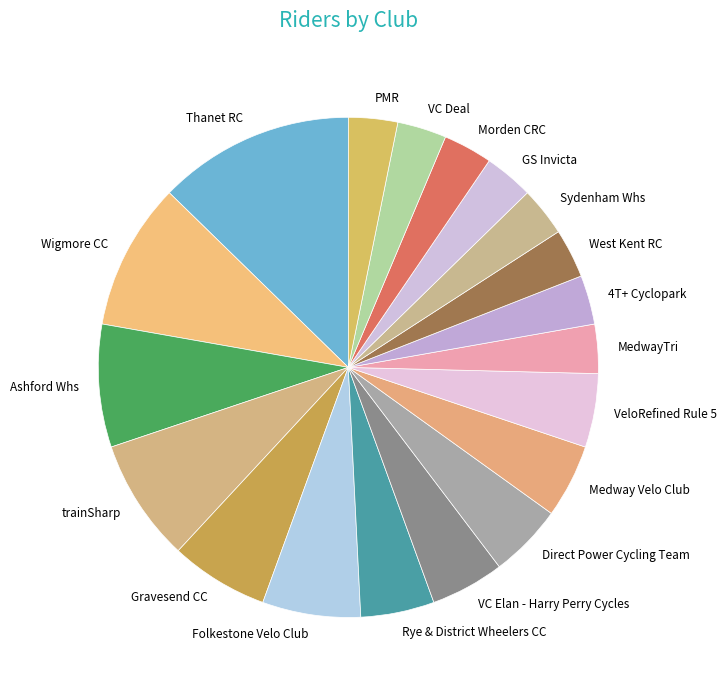

Does Wigmore CC represent more than half of the total?

No